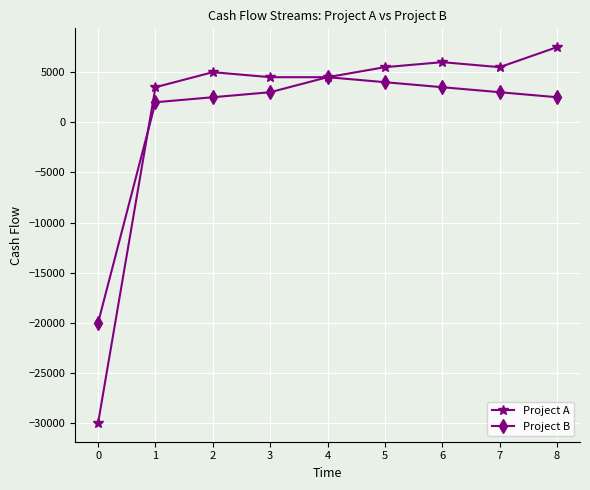

What is the value of the Project A point at the 6th from the left?

5500